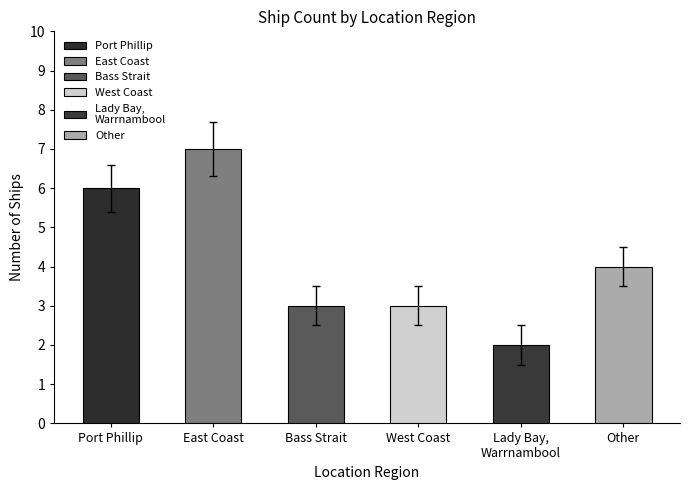

Are the bars horizontal?

No